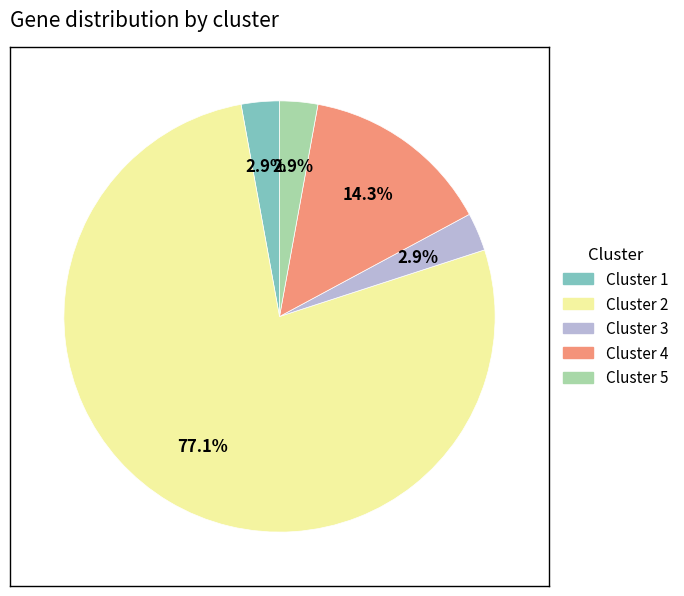

What percentage is NOT represented by Cluster 5?

97.1%